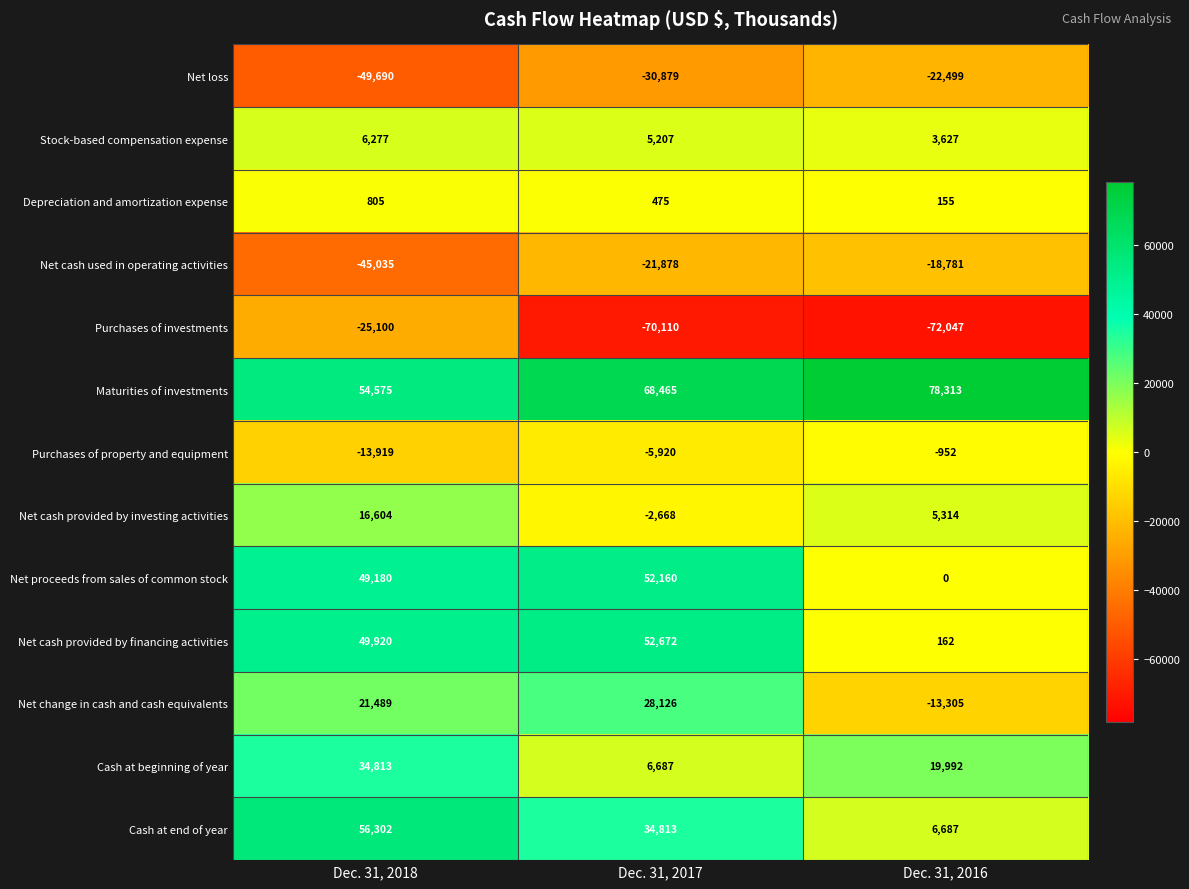

What is the difference between the Net change in cash and cash equivalents values at Dec. 31, 2017 and Dec. 31, 2018?

6637